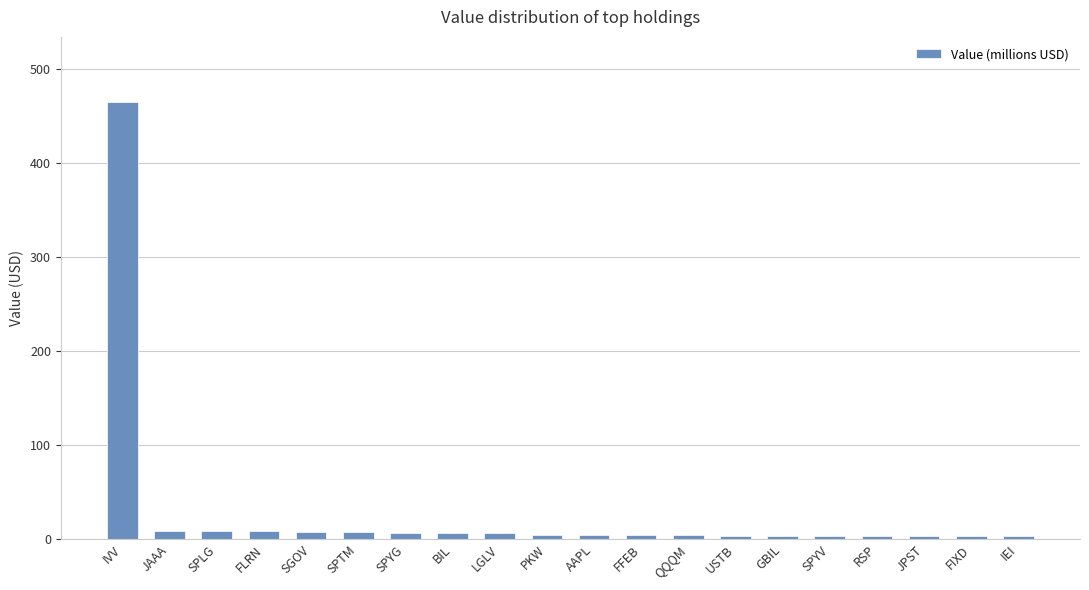

What is the difference between the maximum and minimum values?

461.2